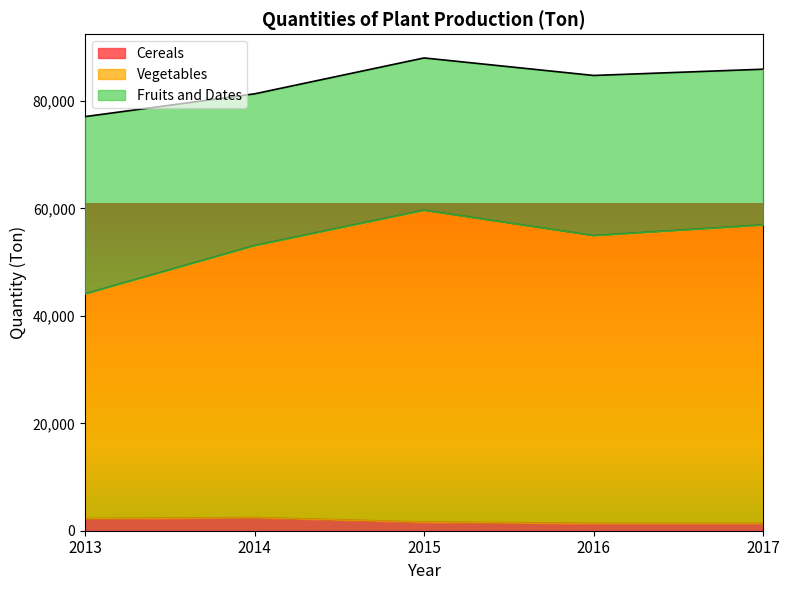

What is the lowest value of the Cereals series?

1377.0